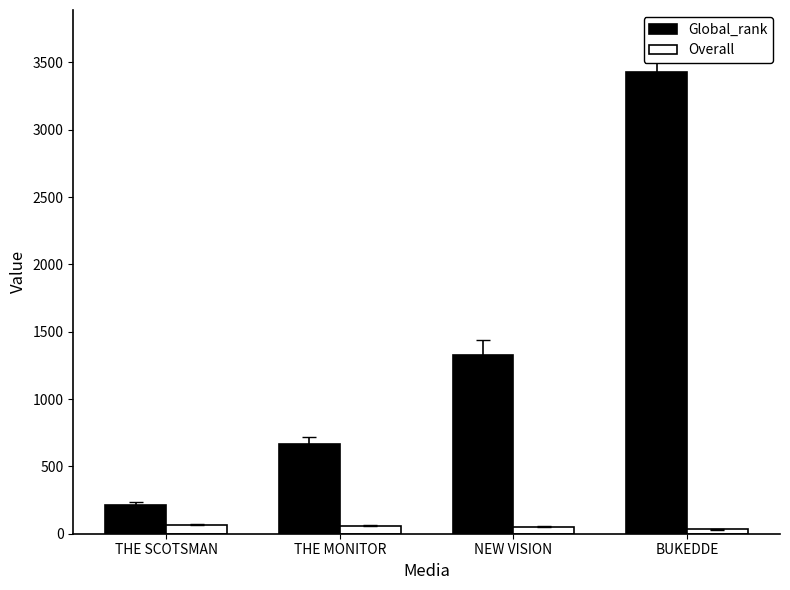

Is the value of Overall at NEW VISION greater than the value of Global_rank at THE SCOTSMAN?

No